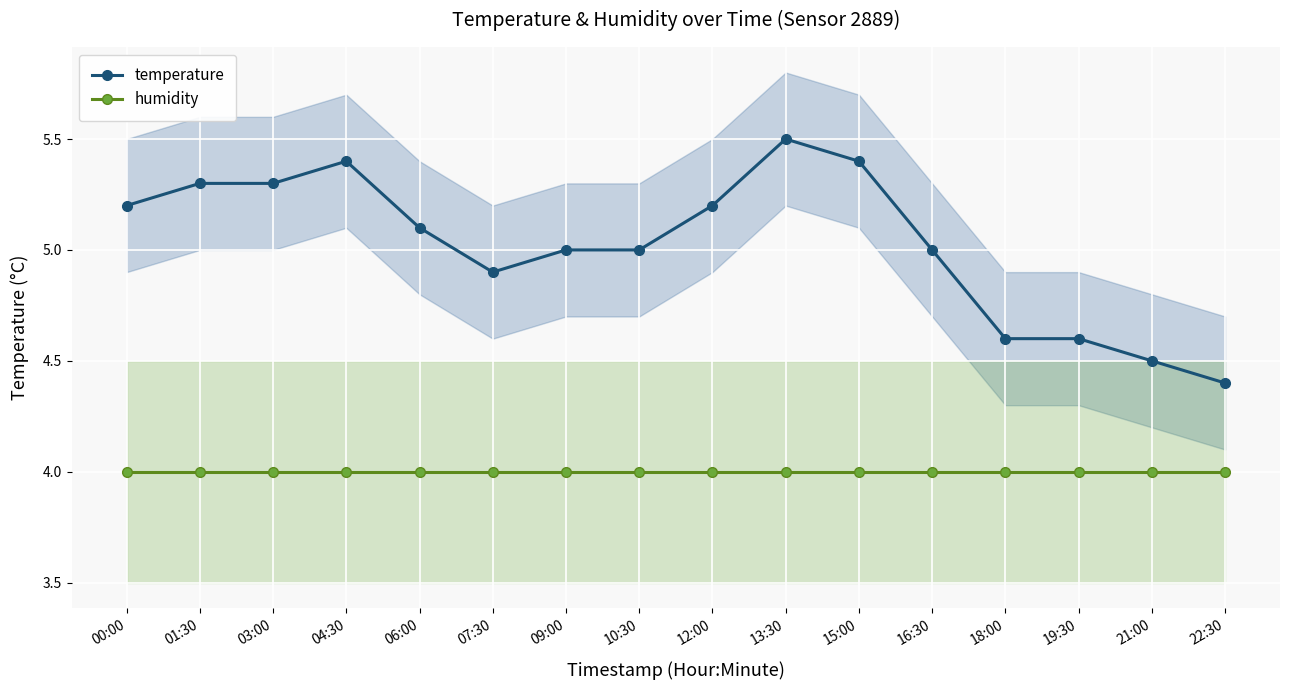

Does the chart display data point markers on the line(s)?

Yes